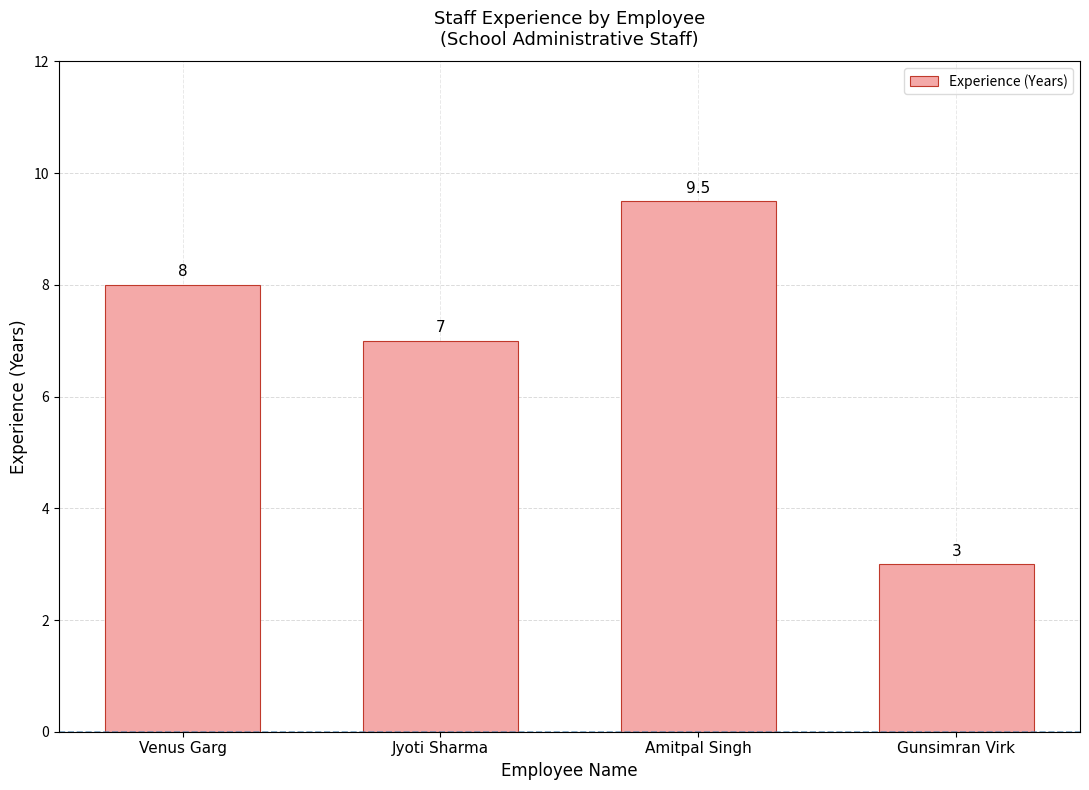

What is the maximum value shown in the chart?

9.5